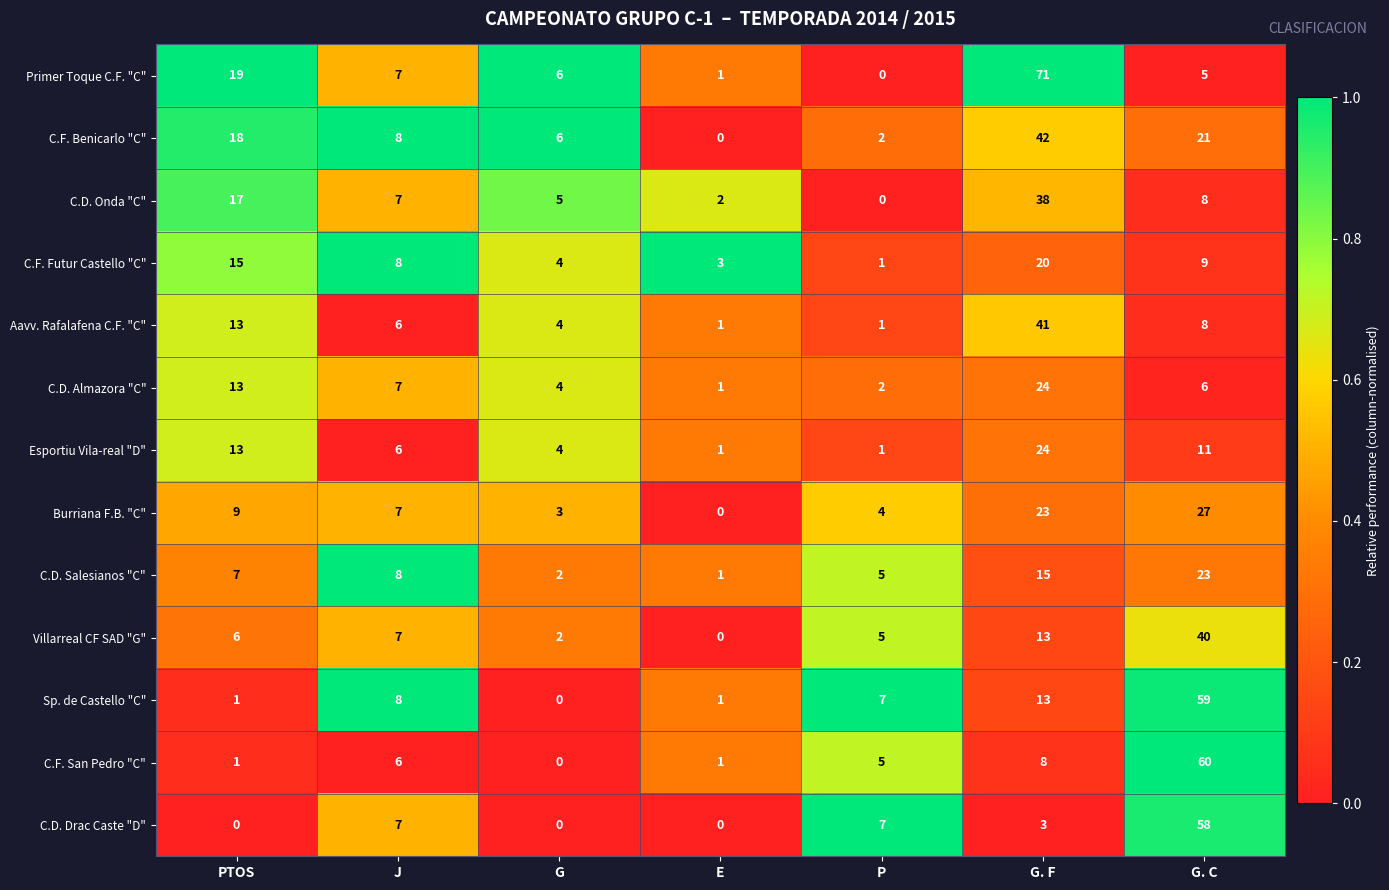

Which series has the largest total across all categories?

Primer Toque C.F. "C"